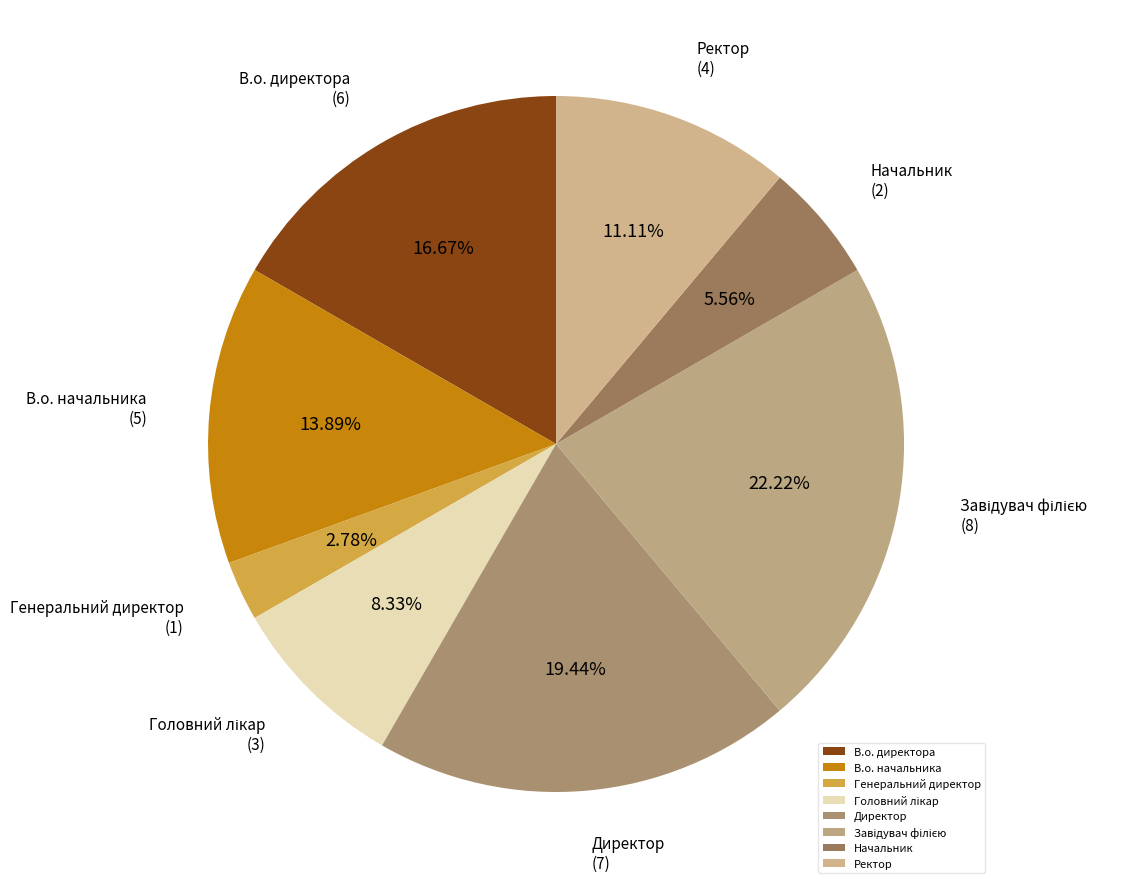

Approximately how many times larger is the value at В.о. начальника compared to Директор?

0.7